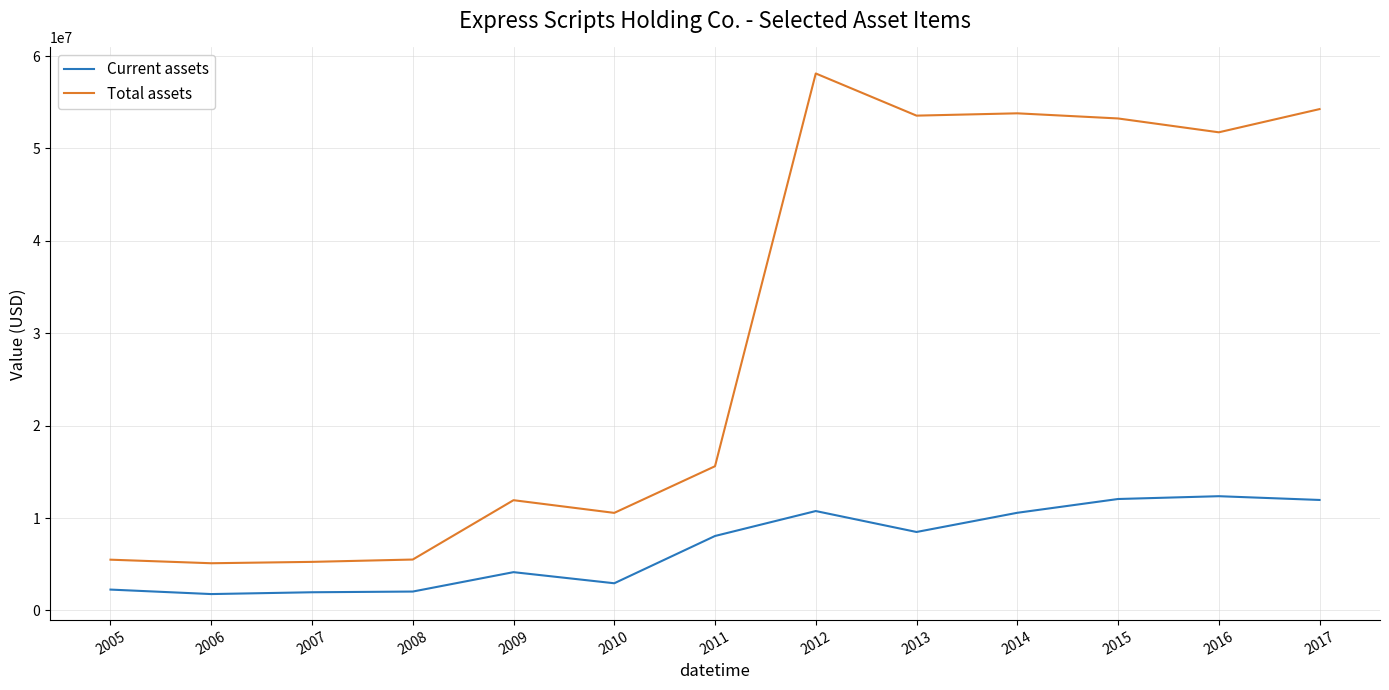

The value of Total assets at 2006 is 7734748. True or false?

False